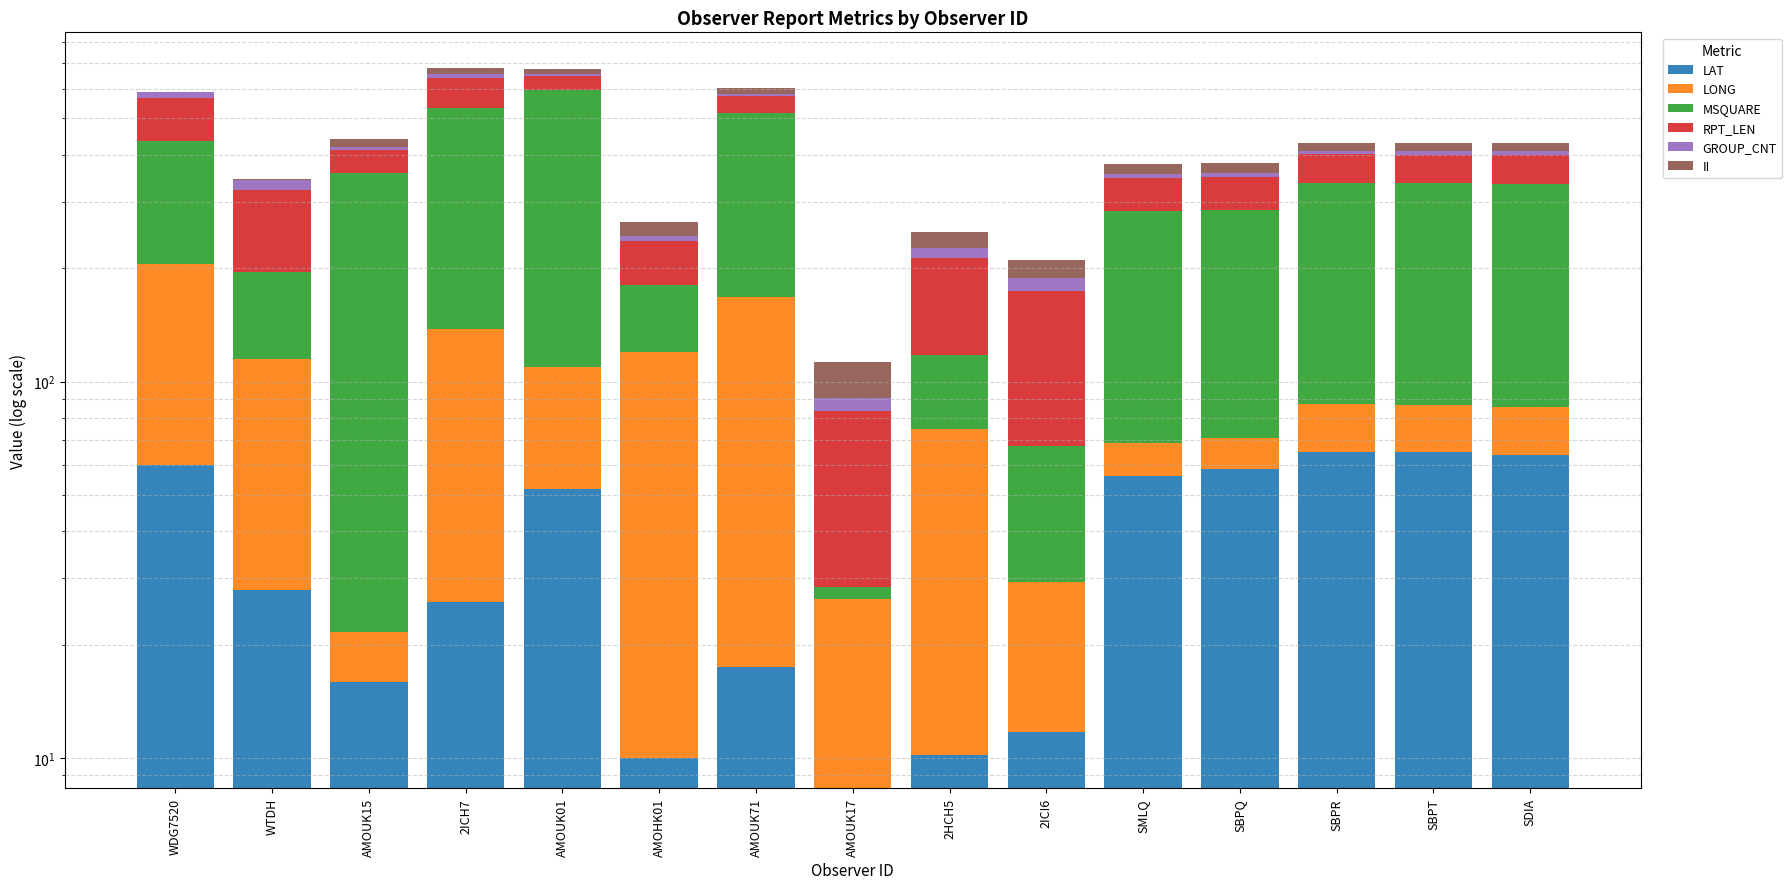

The value of GROUP_CNT at SBPT is 14.6. True or false?

False